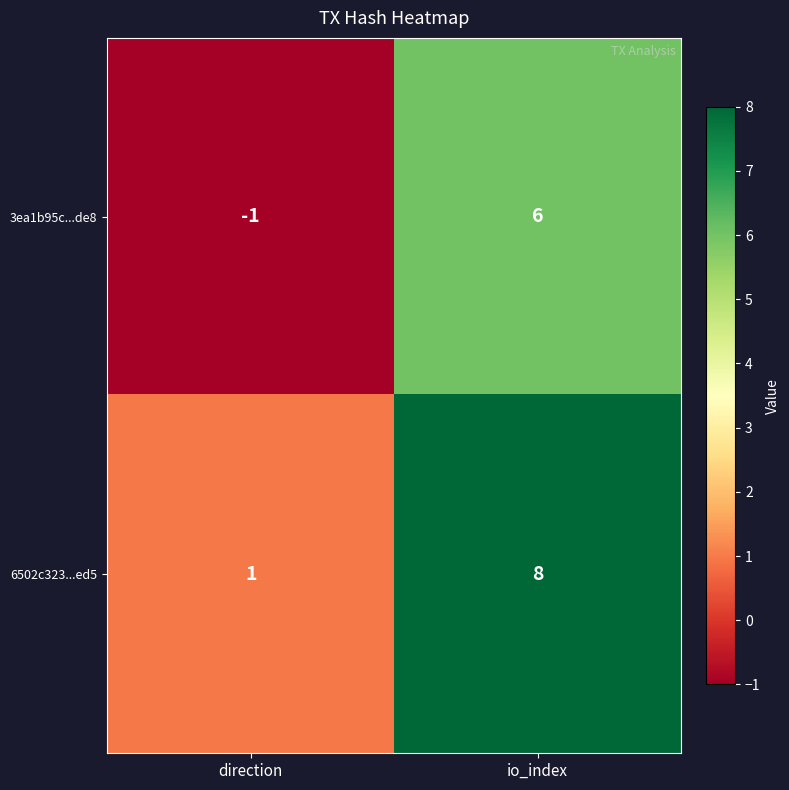

Rank the series by their maximum value, from highest to lowest.

6502c323...ed5, 3ea1b95c...de8